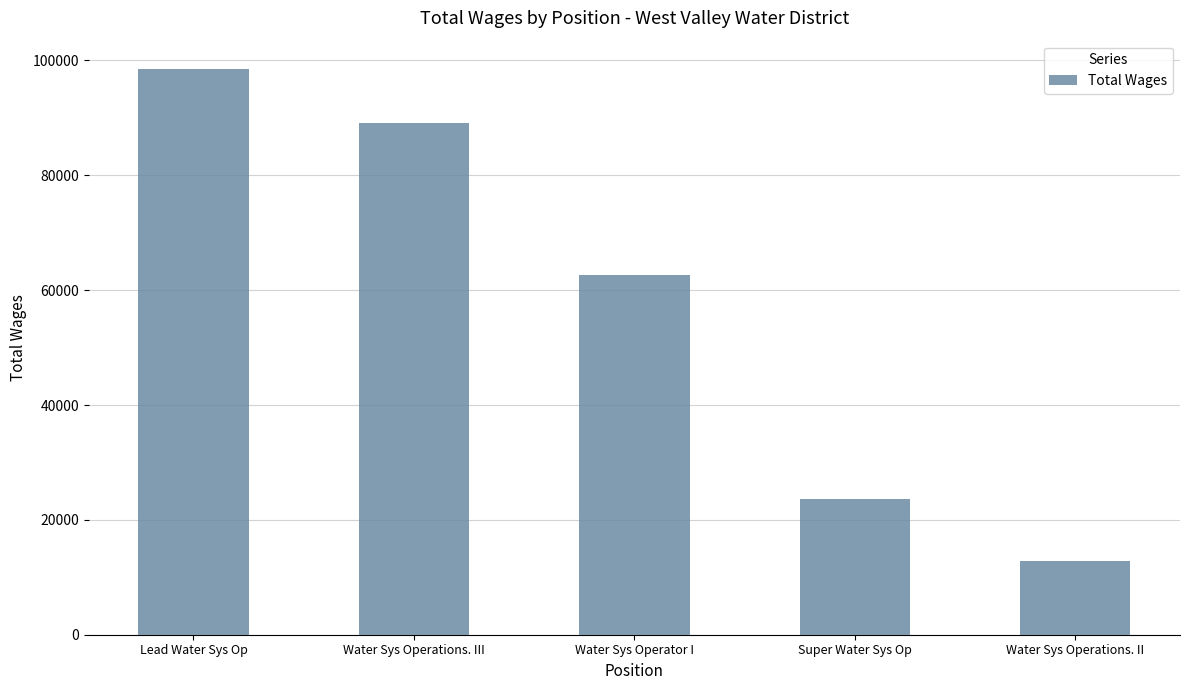

What value does the data have at Lead Water Sys Op?

98516